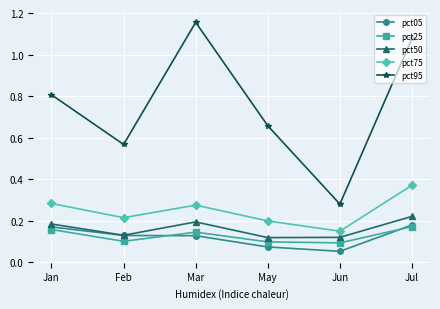

Which series has the widest spread of values?

pct95